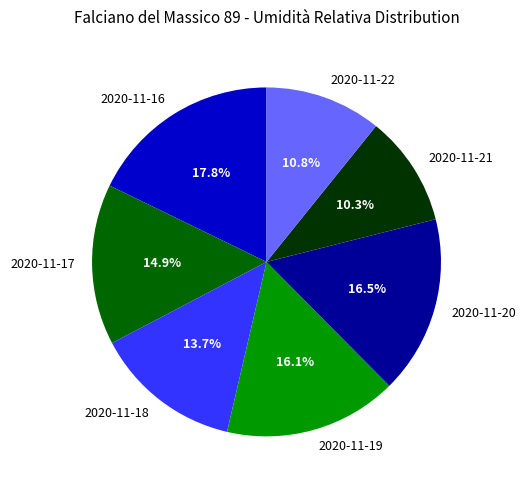

What is the largest slice in the pie chart?

2020-11-16